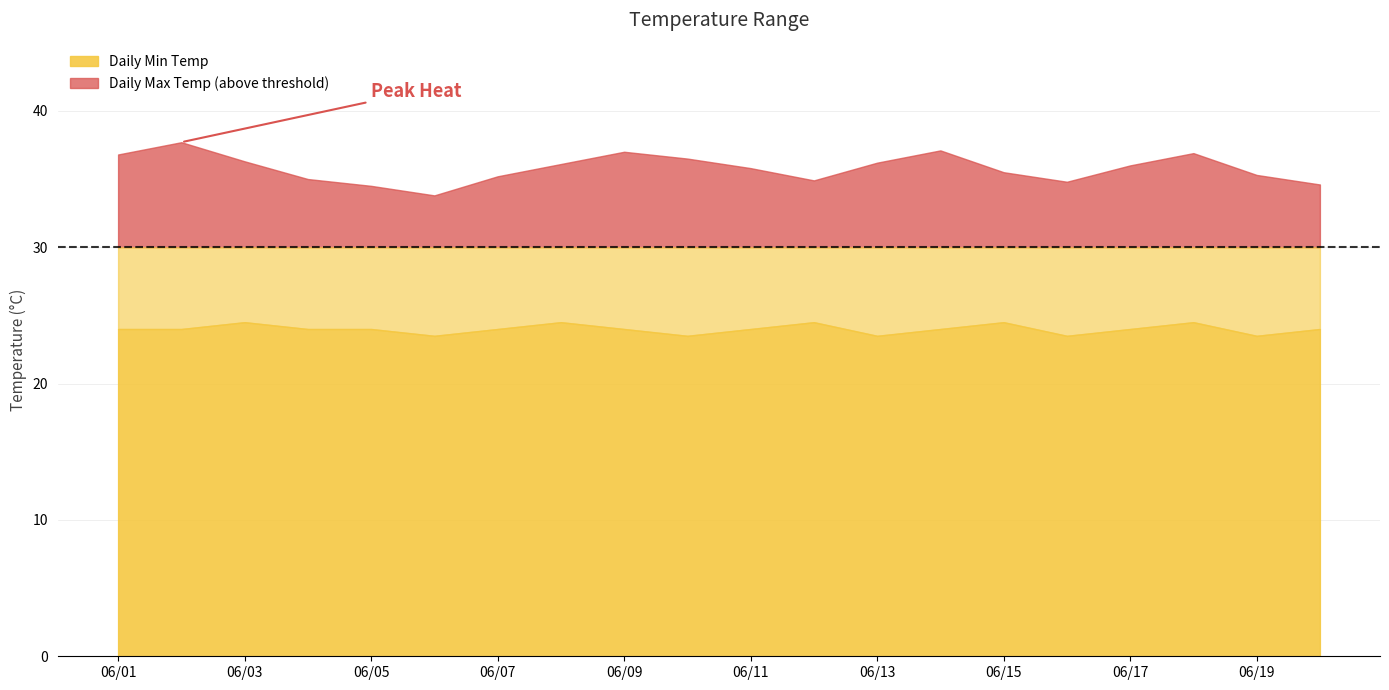

How many interior local valleys does the Daily Max Temp series have?

3